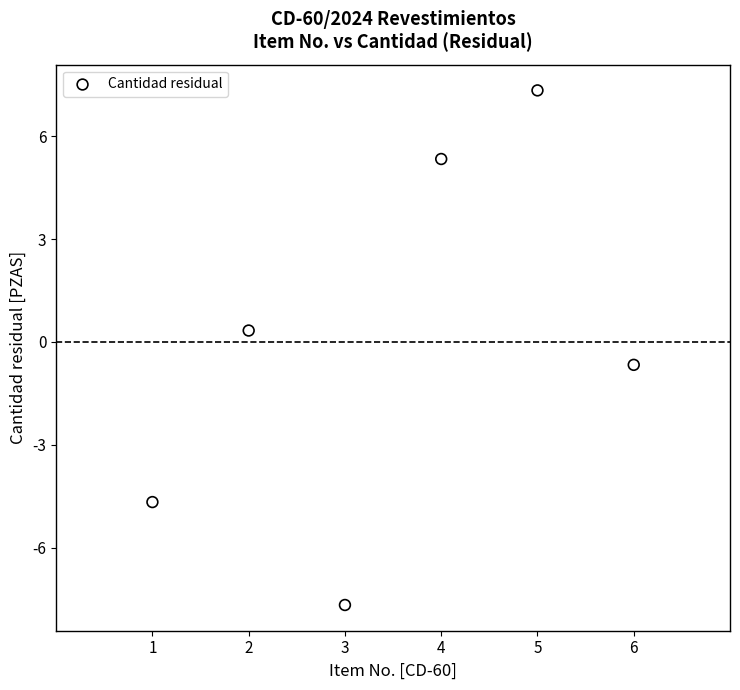

What is the average X value?

3.5